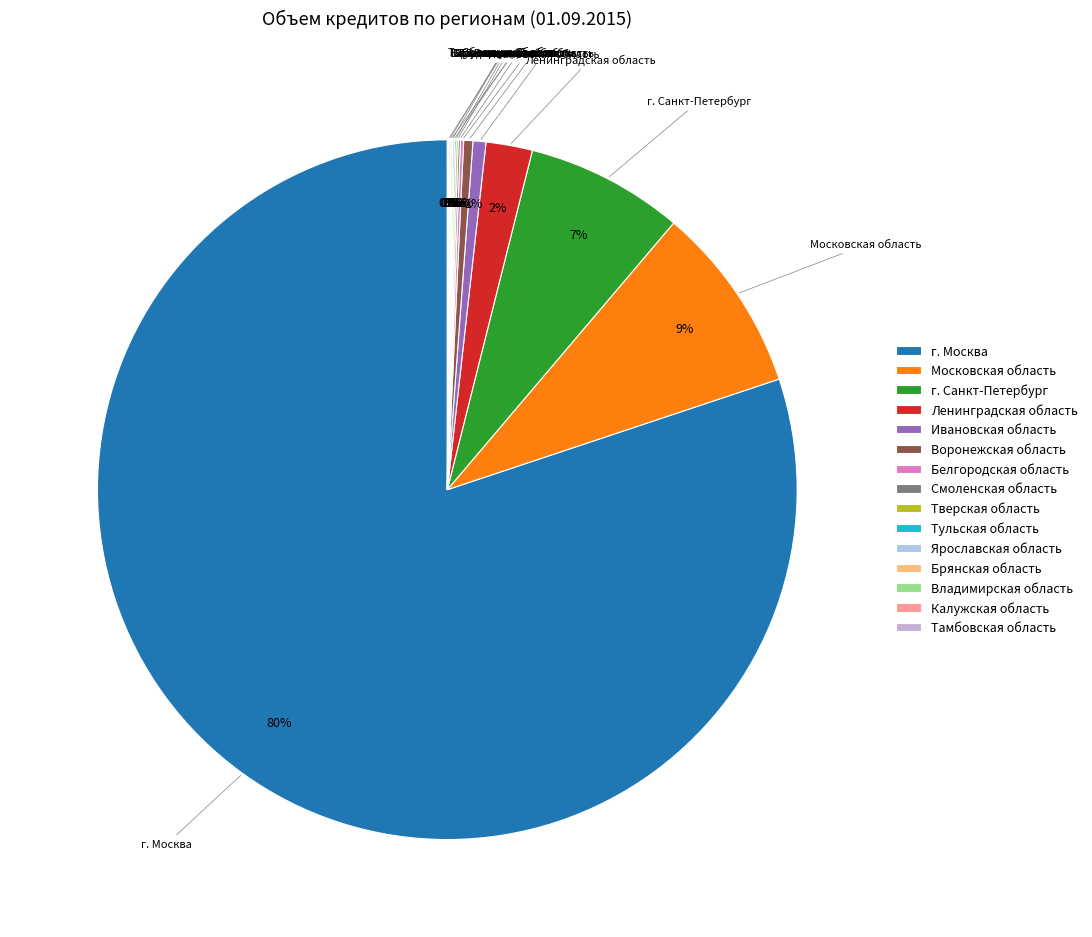

To the nearest percent, what percentage of the pie is г. Санкт-Петербург?

7%